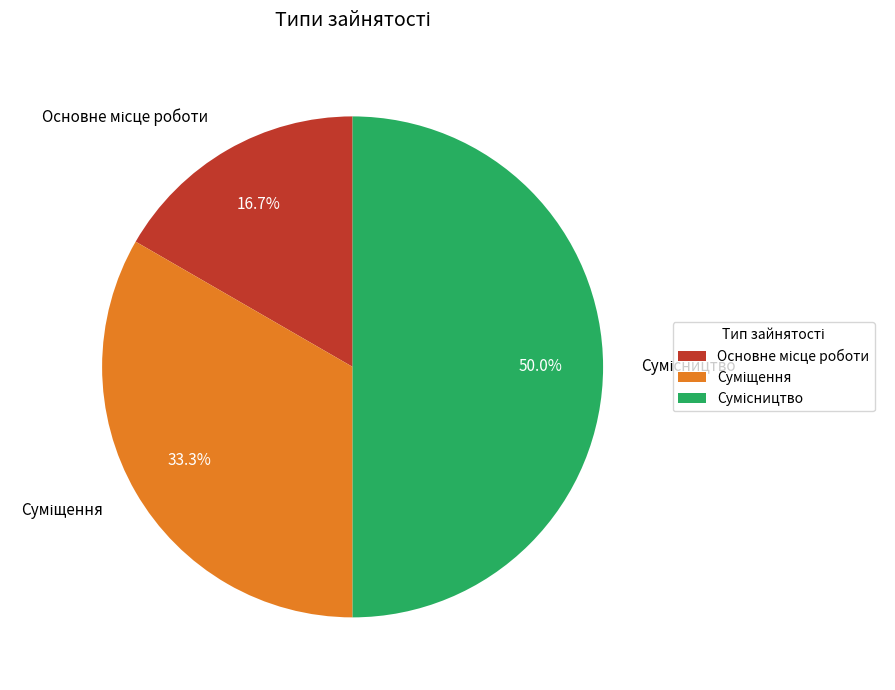

To the nearest percent, what percentage of the pie is Суміщення?

33%